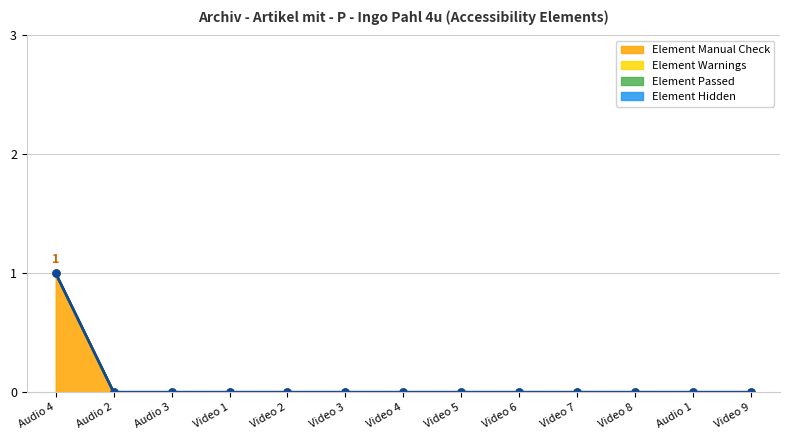

The Element Hidden series shows 0 at Audio 4. True or false?

True